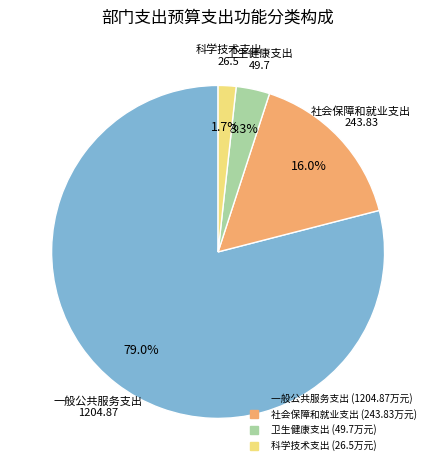

What percentage is the 一般公共服务支出 slice, to the nearest percent?

79%